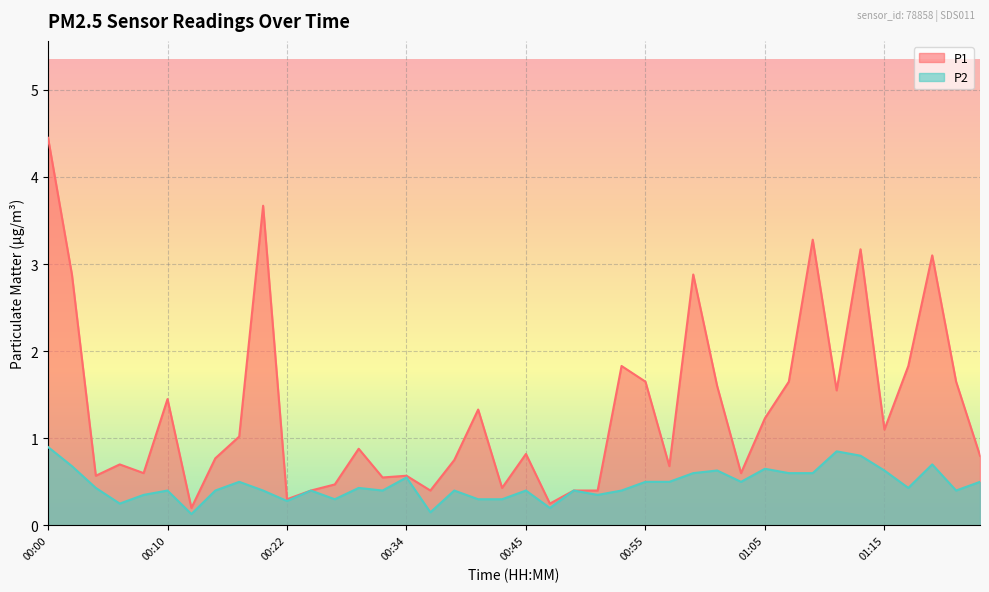

What is the difference between the maximum and minimum values in the P2 series?

0.8